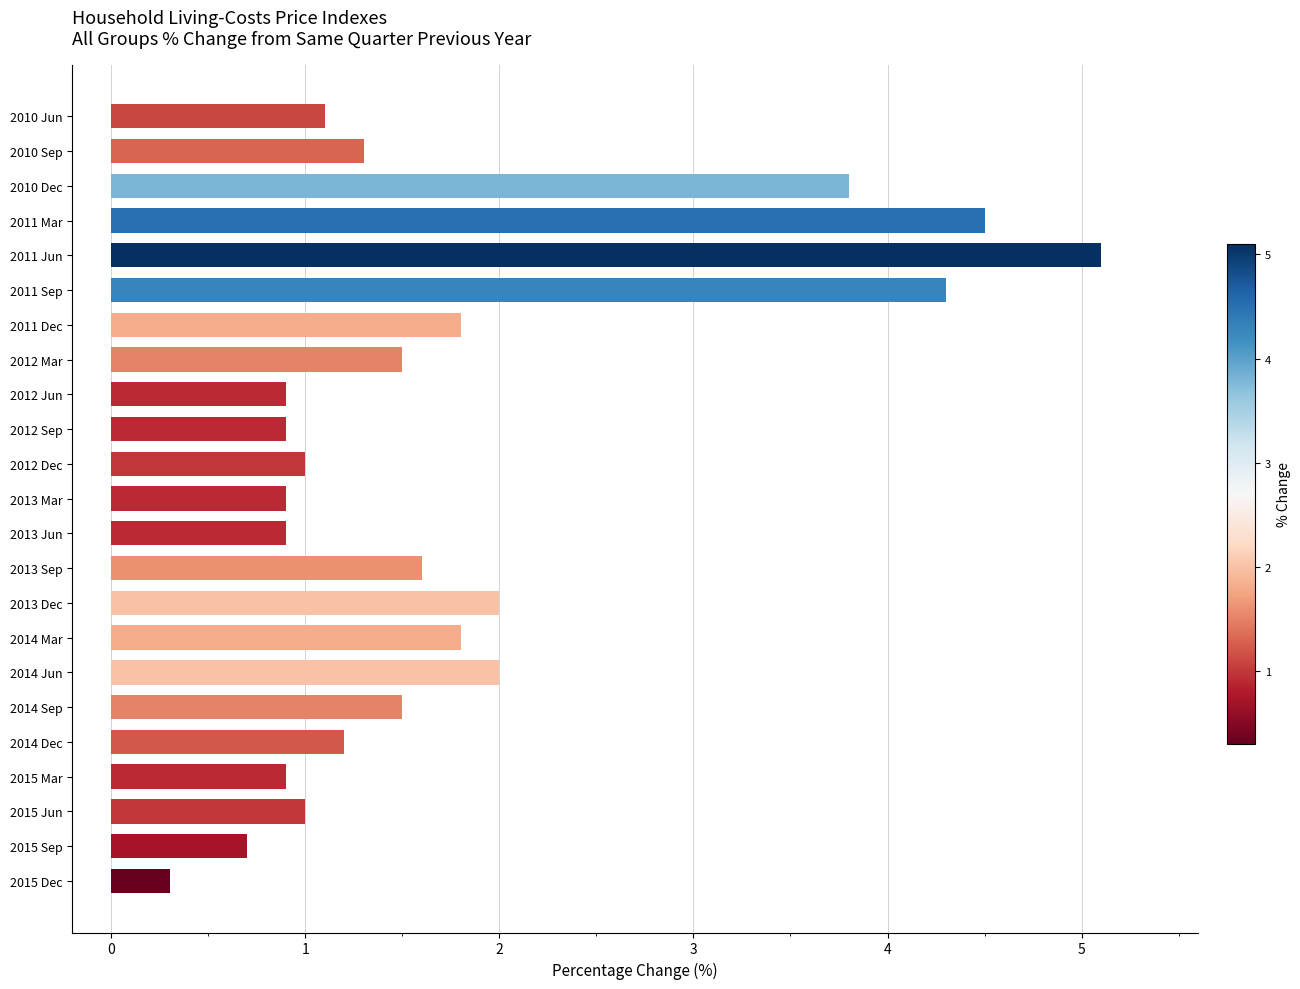

True or false: the data shows 1.8 at 2011 Dec.

True